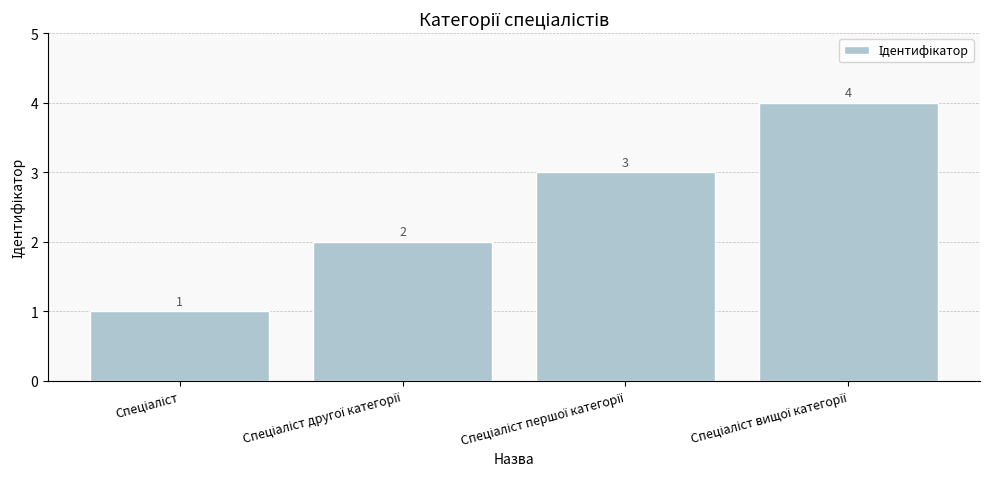

What is the maximum value shown in the chart?

4